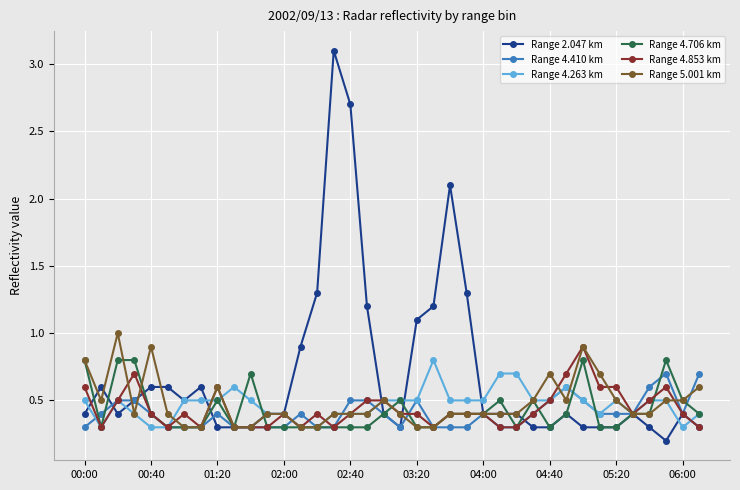

What are all the series names shown in the legend?

Range 2.047 km, Range 4.410 km, Range 4.263 km, Range 4.706 km, Range 4.853 km, Range 5.001 km